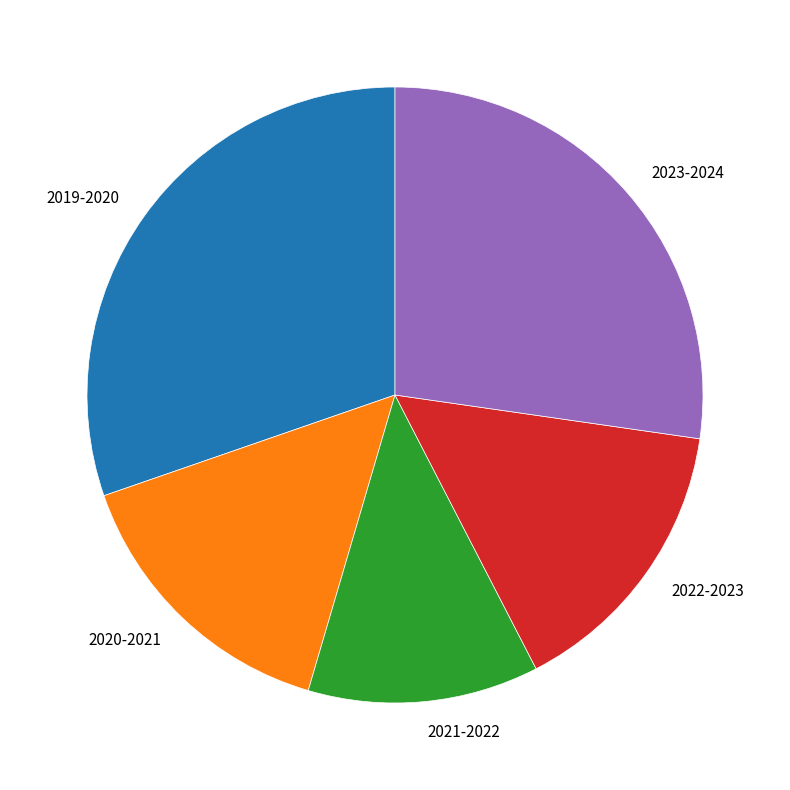

The 2023-2024 slice represents 16% of the pie. True or false?

False